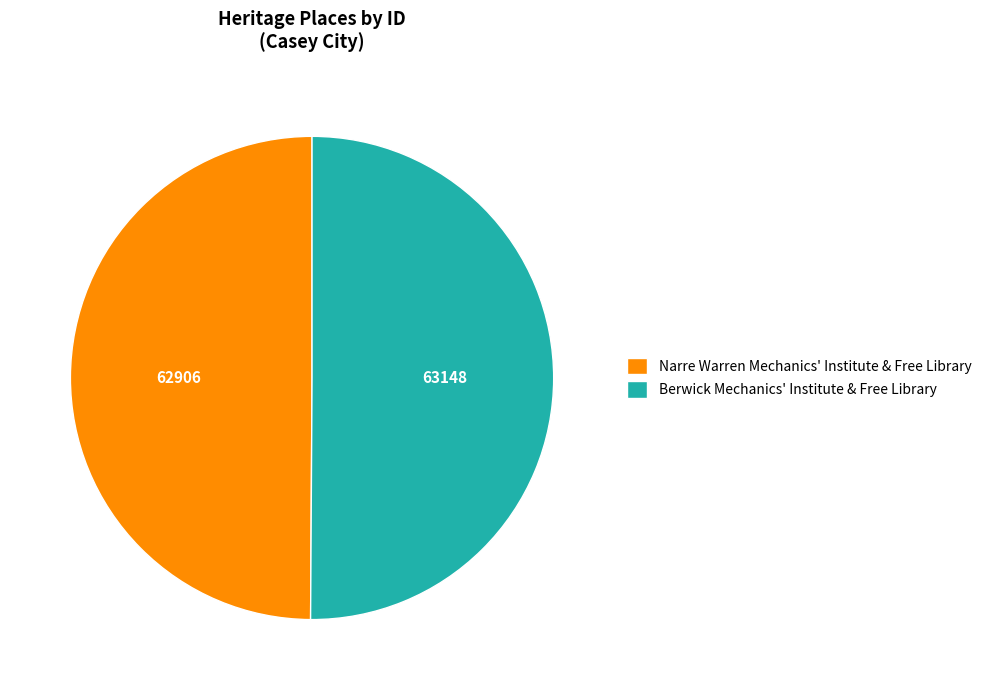

What is the ratio of the value at Berwick Mechanics' Institute & Free Library to the value at Narre Warren Mechanics' Institute & Free Library?

1.0